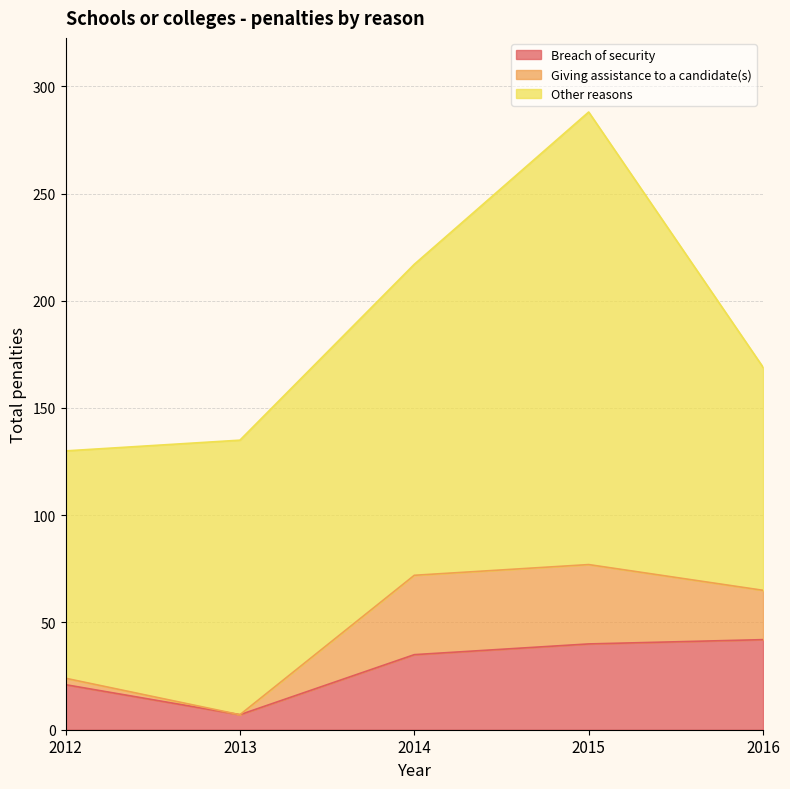

What is the approximate value of Other reasons at 2013, to the nearest 5?

130